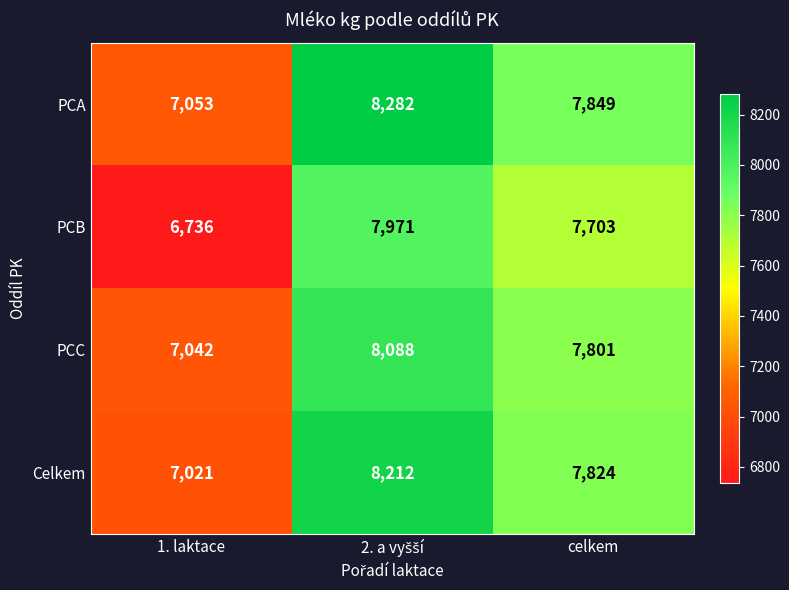

What is the sum of all PCB values?

22410